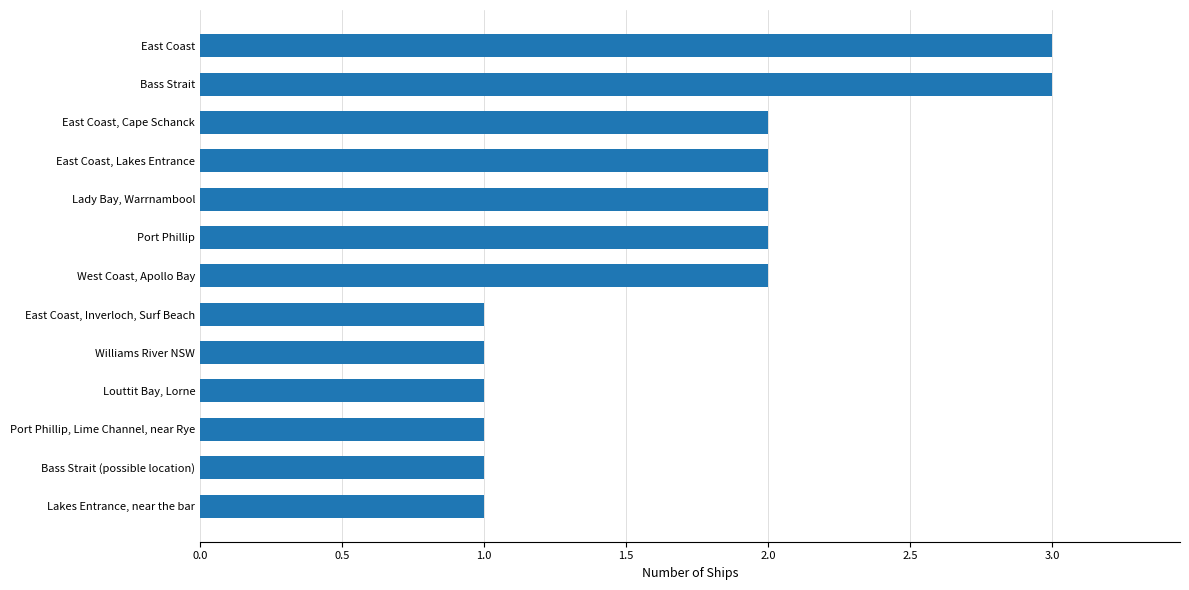

What is the ratio of the value at East Coast, Cape Schanck to the value at East Coast, Lakes Entrance?

1.0